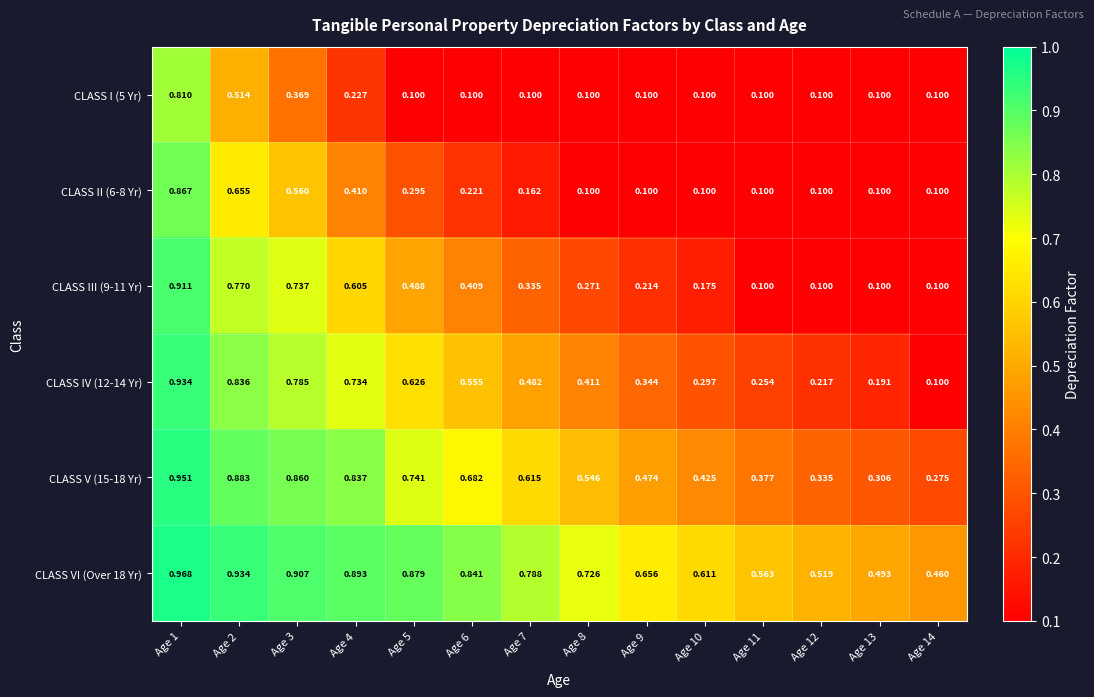

Is the value of CLASS IV (12-14 Yr) at Age 8 greater than the value of CLASS II (6-8 Yr) at Age 7?

Yes